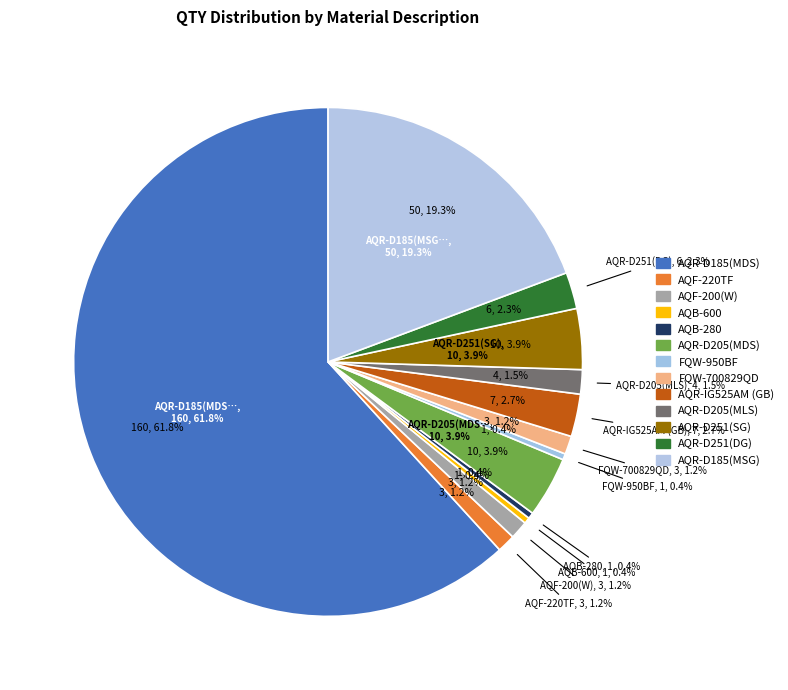

To the nearest percent, what is the average slice percentage?

8%